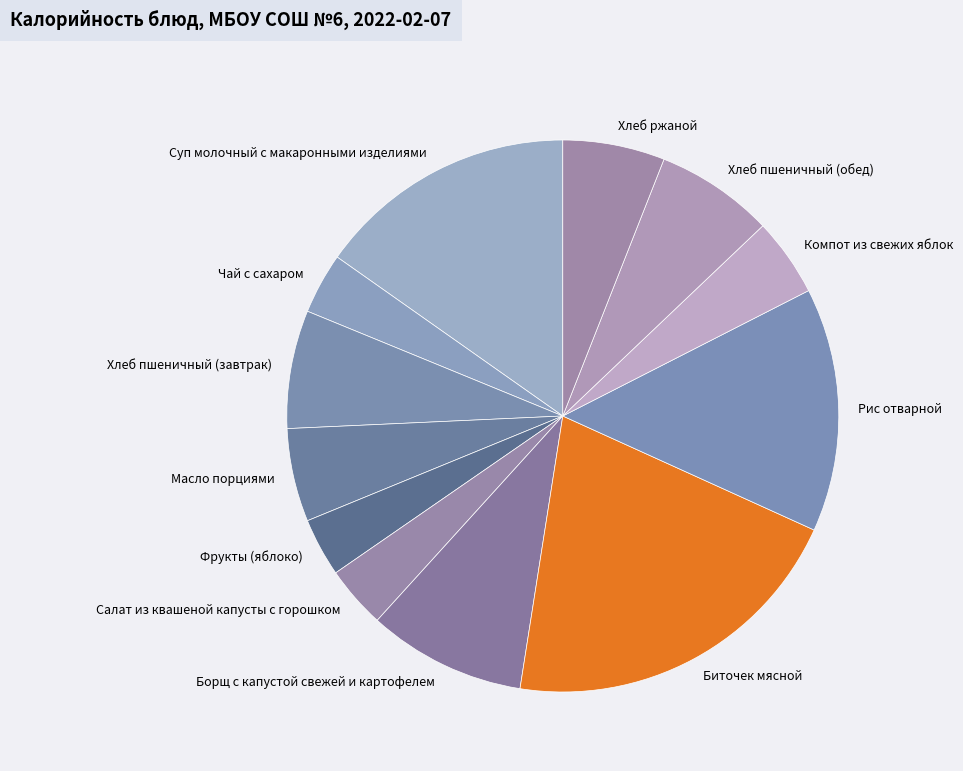

Is there a majority slice in this chart?

No